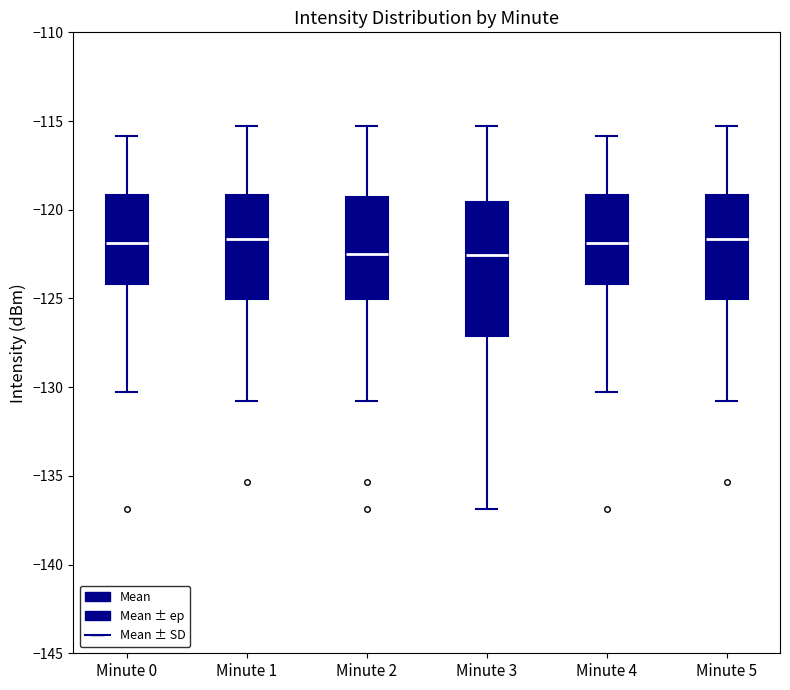

Where is the upper edge of the box for Minute 3 on the y-axis? The values are not printed on the chart, so give them approximately, as read against the axis.

-119.5